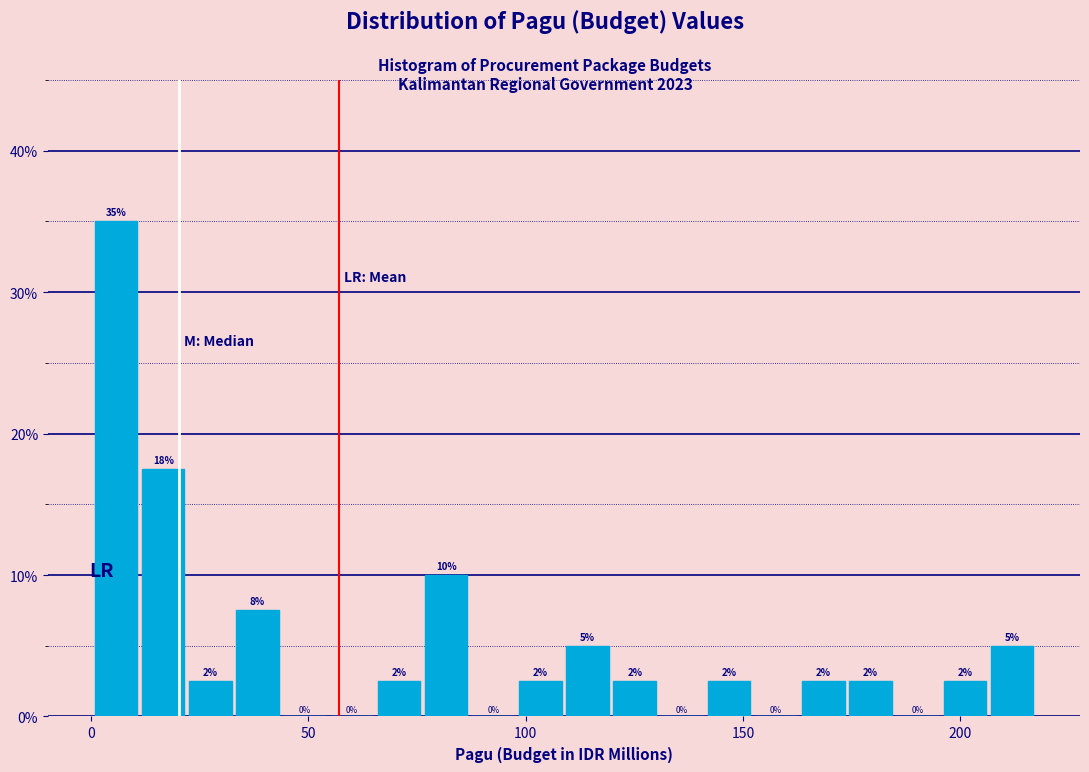

Around what value on the x-axis is the tallest bar? Give the approximate position of its centre, as read against the axis.

5